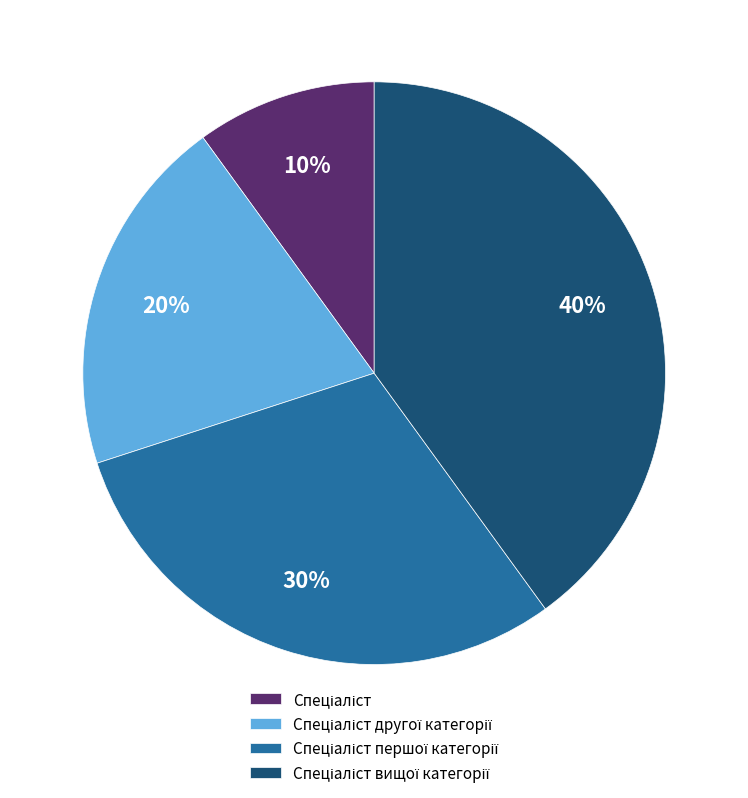

To the nearest percent, what is the average slice percentage?

25%